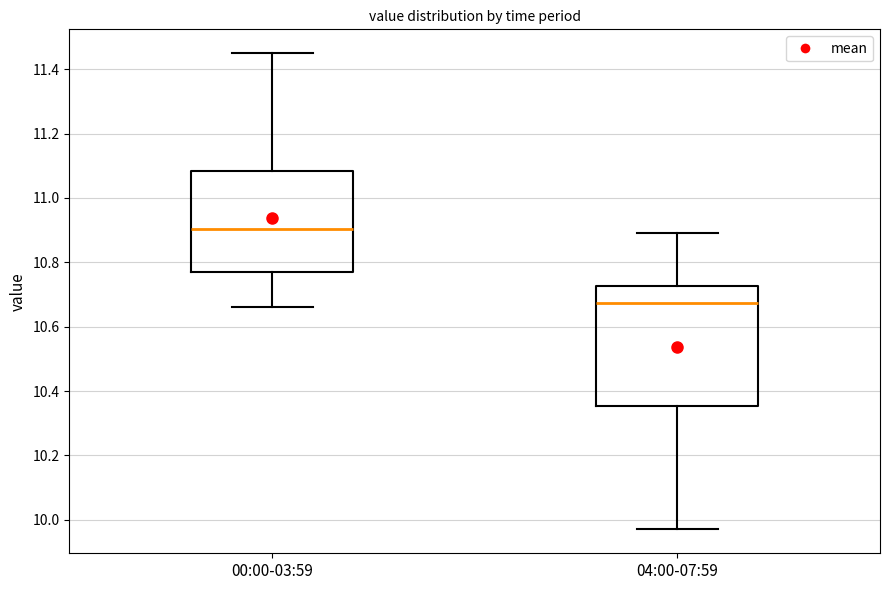

Comparing the boxes themselves (not the whiskers), which one is the tallest?

04:00-07:59